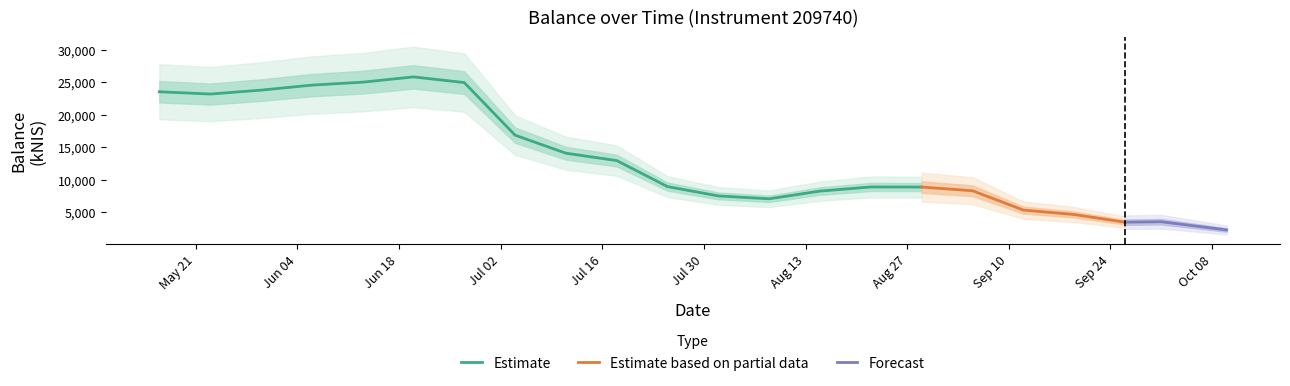

Rank the categories by value from highest to lowest.

2024-06-20, 2024-06-13, 2024-06-27, 2024-06-06, 2024-05-30, 2024-05-16, 2024-05-23, 2024-07-04, 2024-07-11, 2024-07-18, 2024-07-25, 2024-08-22, 2024-08-29, 2024-09-05, 2024-08-15, 2024-08-01, 2024-08-08, 2024-09-12, 2024-09-19, 2024-10-01, 2024-09-26, 2024-10-10